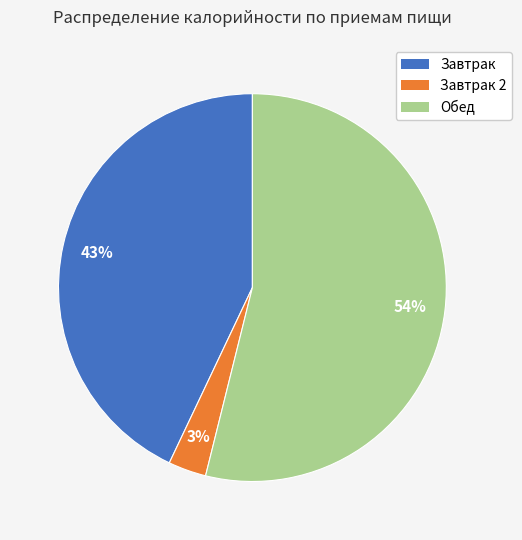

What is the smallest slice in the pie chart?

Завтрак 2